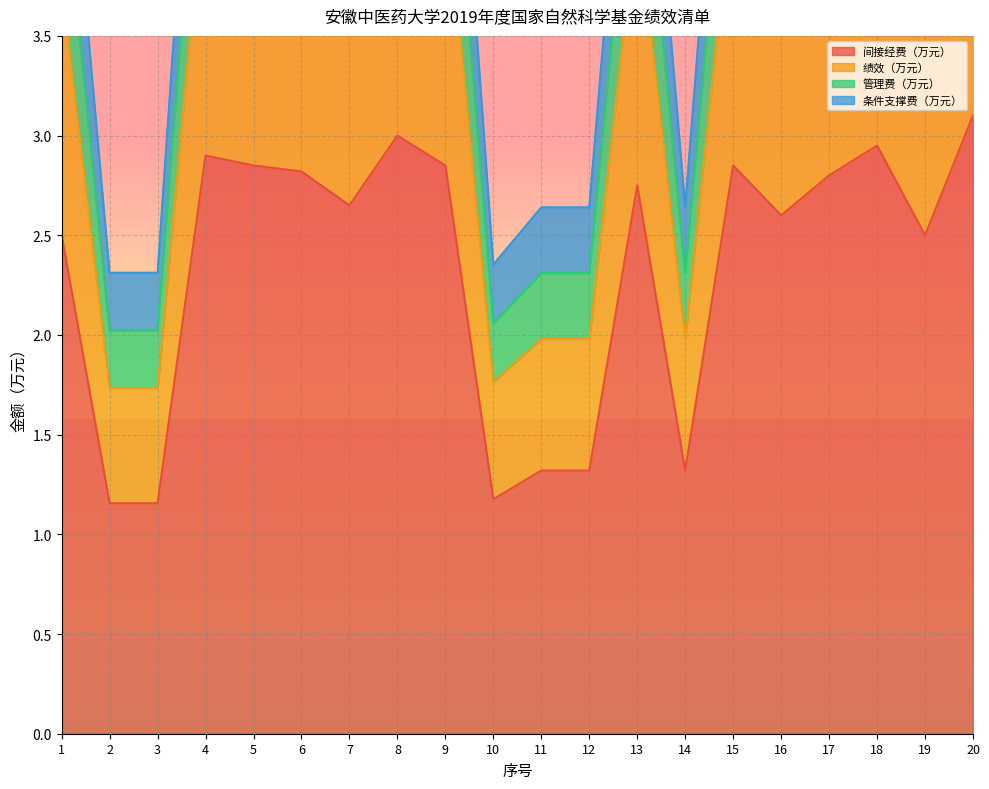

How many interior local peaks does the 绩效（万元） series have?

5